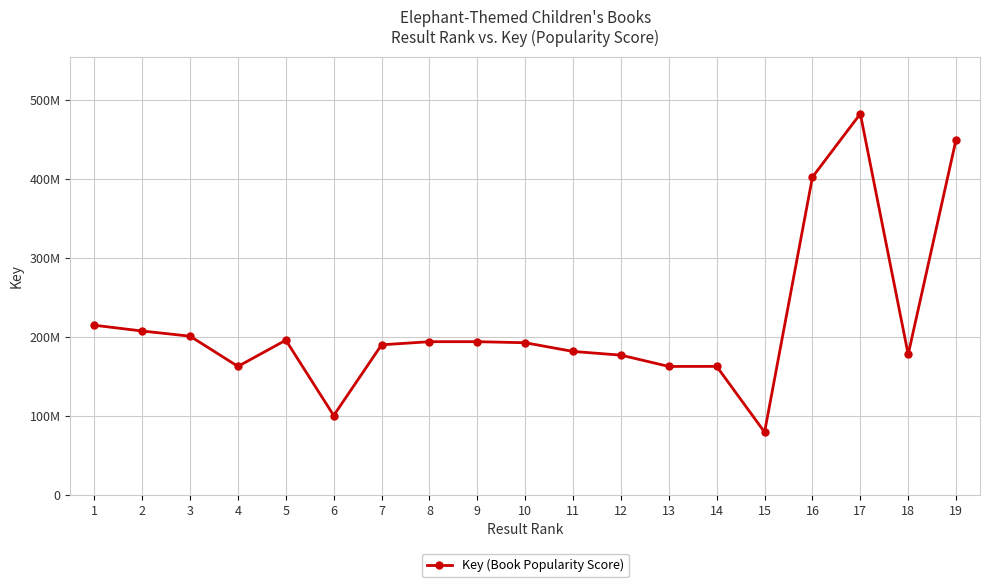

Does the chart have visible grid lines?

Yes